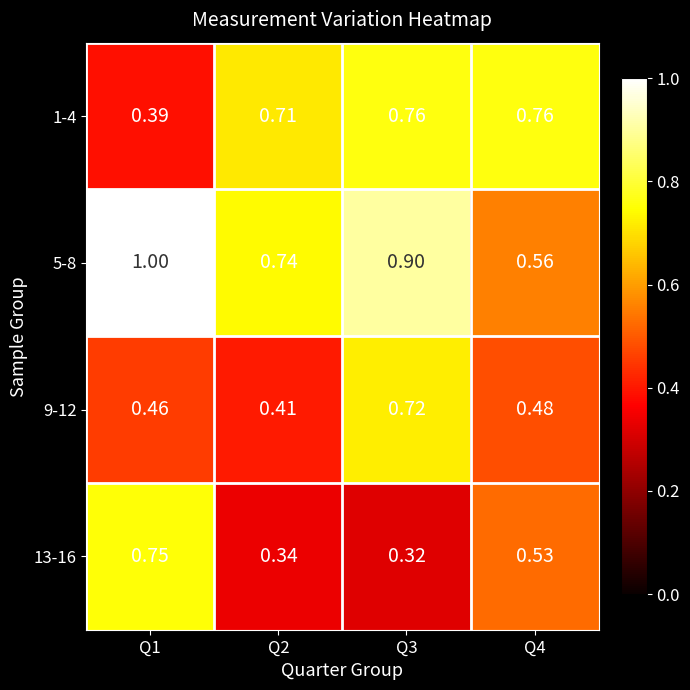

How many data points does each series have?

4